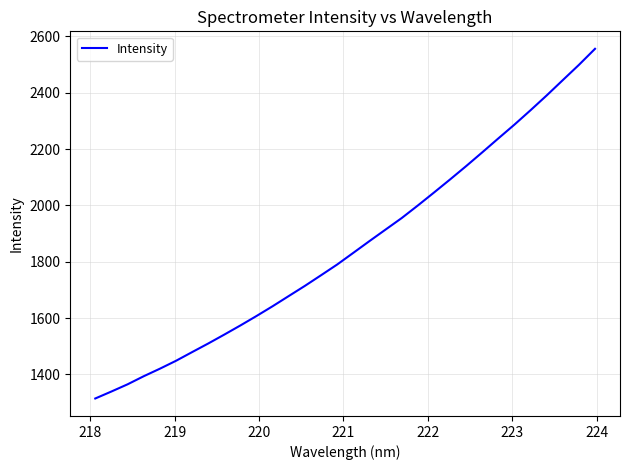

What is the greatest value displayed?

2555.6